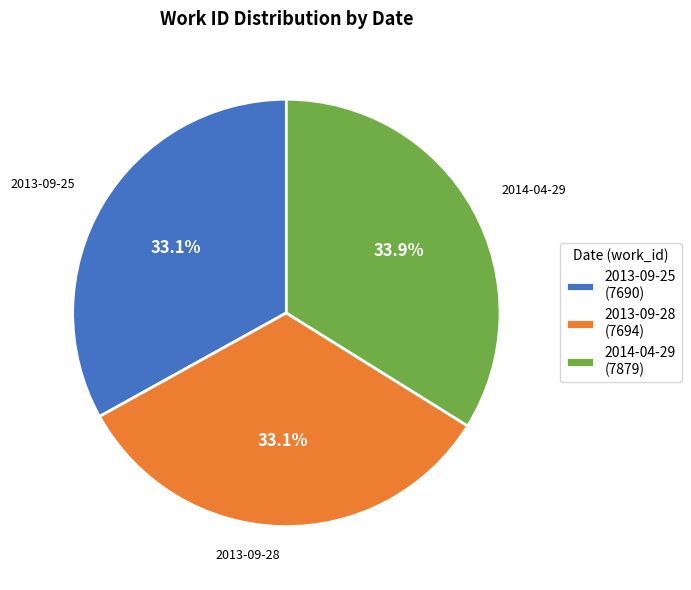

What percentage do 2013-09-28 (7694) and 2014-04-29 (7879) together represent?

66.9%